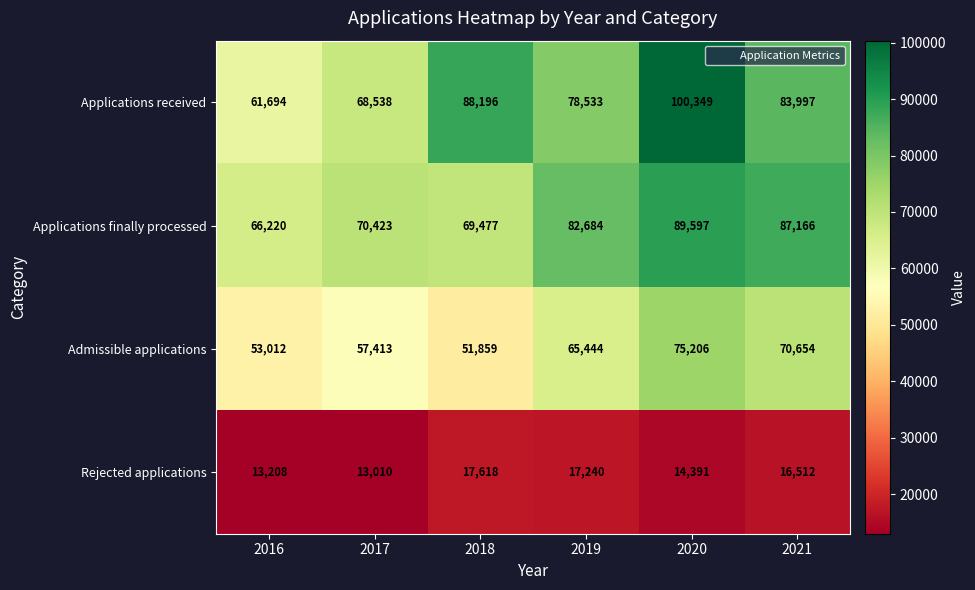

Reading left to right, transcribe all the data shown in this chart.

Applications received: 61694	68538	88196	78533	100349	83997
Applications finally processed: 66220	70423	69477	82684	89597	87166
Admissible applications: 53012	57413	51859	65444	75206	70654
Rejected applications: 13208	13010	17618	17240	14391	16512